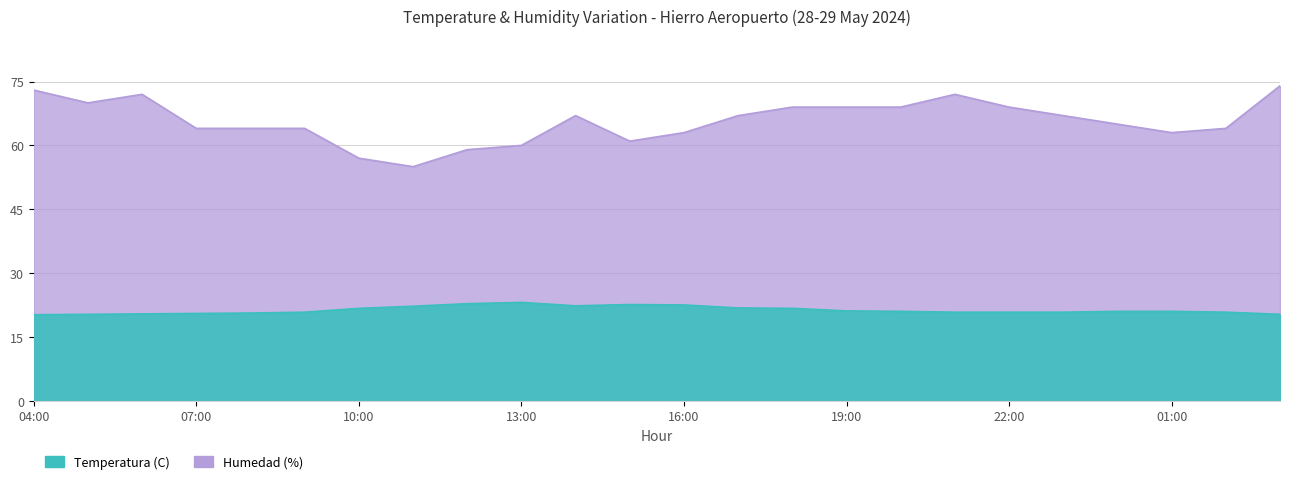

Reading right to left, list all the values displayed in this chart.

Temperatura (C): 20.3	20.8	21.0	21.0	20.8	20.8	20.8	21.0	21.1	21.7	21.8	22.5	22.6	22.3	23.1	22.8	22.2	21.7	20.8	20.6	20.5	20.4	20.3	20.2
Humedad (%): 74.0	64.0	63.0	65.0	67.0	69.0	72.0	69.0	69.0	69.0	67.0	63.0	61.0	67.0	60.0	59.0	55.0	57.0	64.0	64.0	64.0	72.0	70.0	73.0